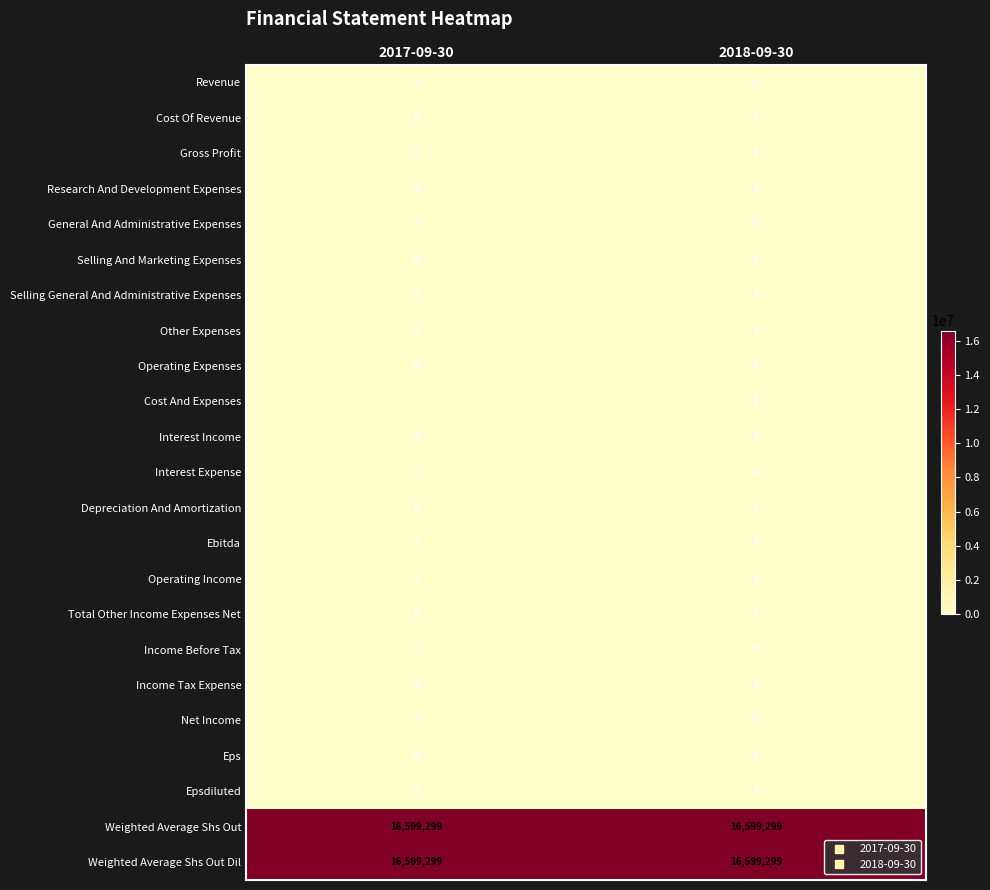

What is the spread (max minus min) of values at 2017-09-30?

16599299